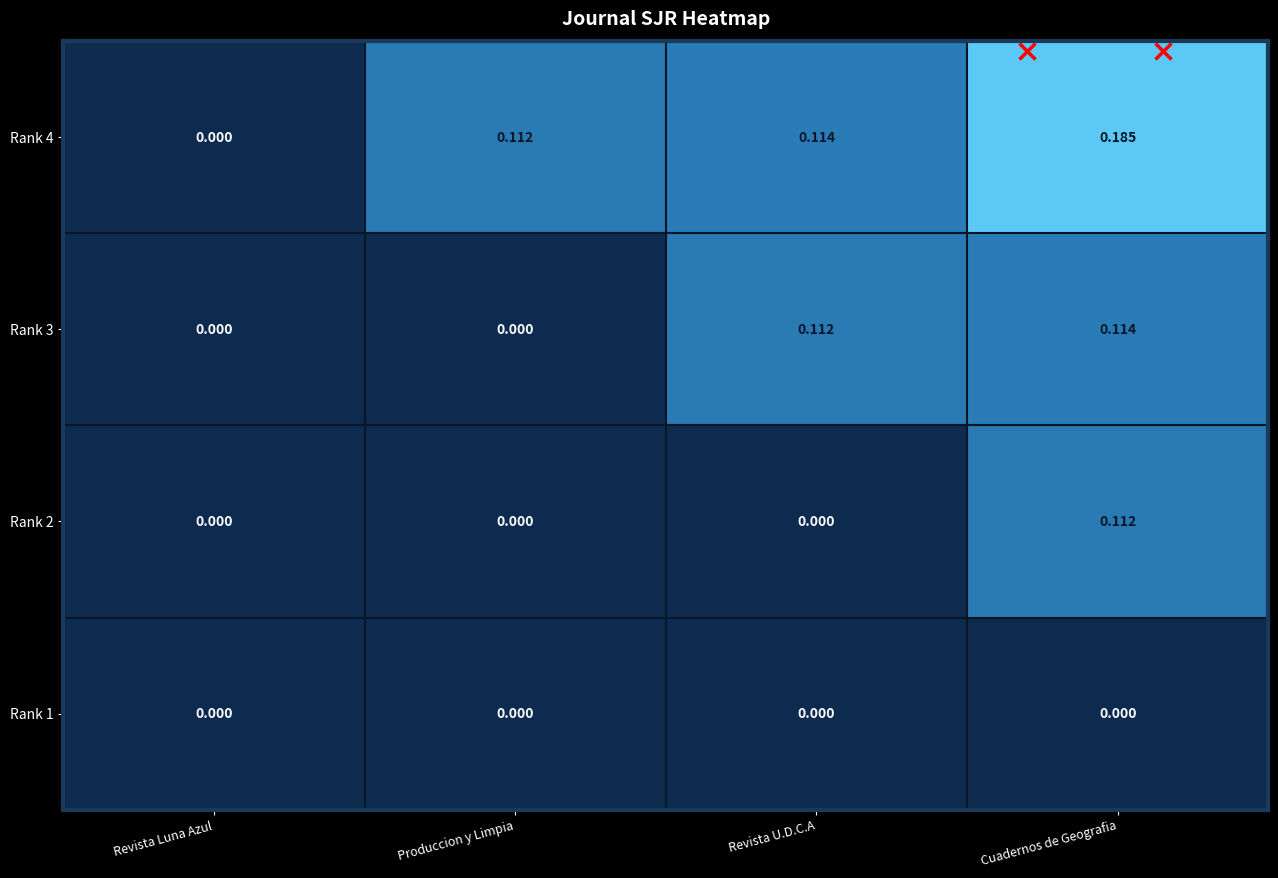

At which category does the chart reach its peak across all series?

Cuadernos de Geografia